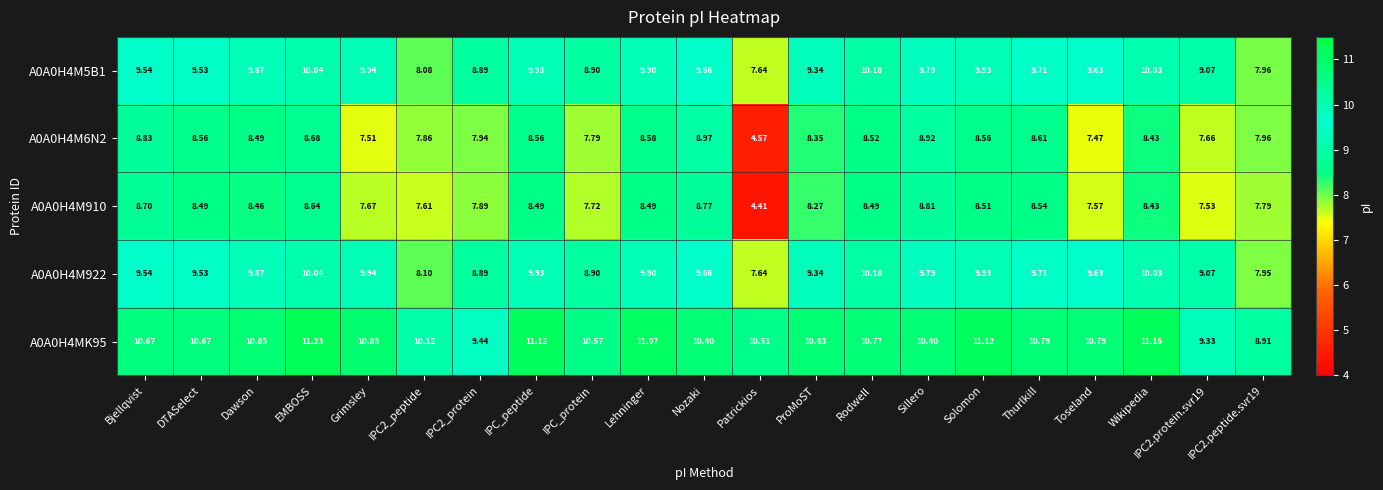

Which label corresponds to the largest value in the chart?

EMBOSS